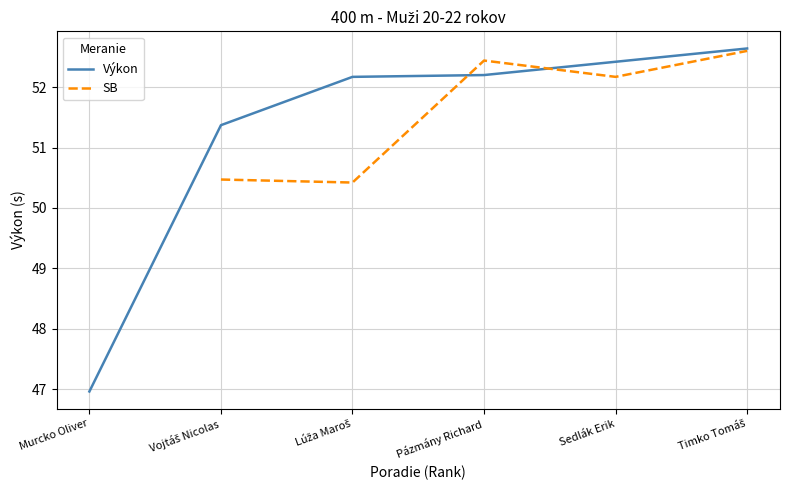

The SB series shows 82.0 at Vojtáš Nicolas. True or false?

False